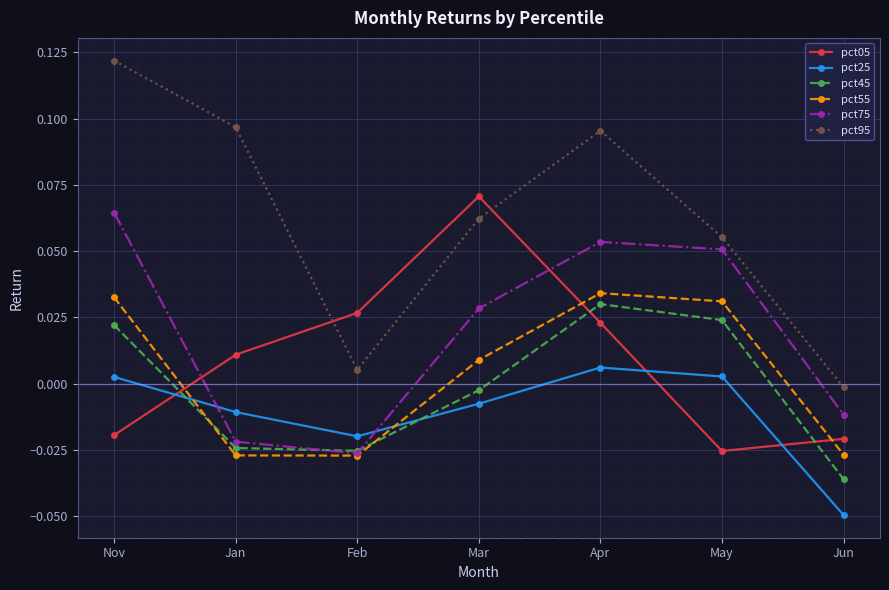

Is this an area chart (filled region under the line)?

No